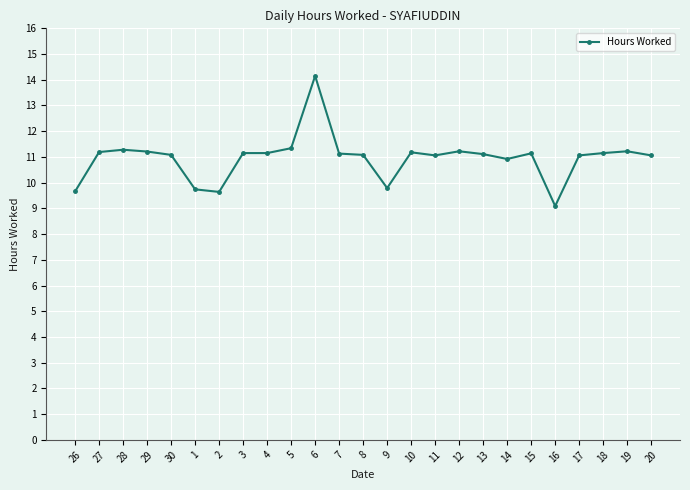

True or false: the data has more than 2 interior local peaks.

True